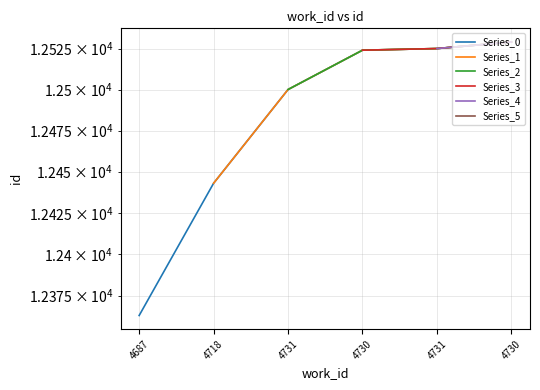

Reading left to right, transcribe all the data shown in this chart.

4687=12363	4718=12443	4731=12500	4730=12524	4731=12525	4730=12529